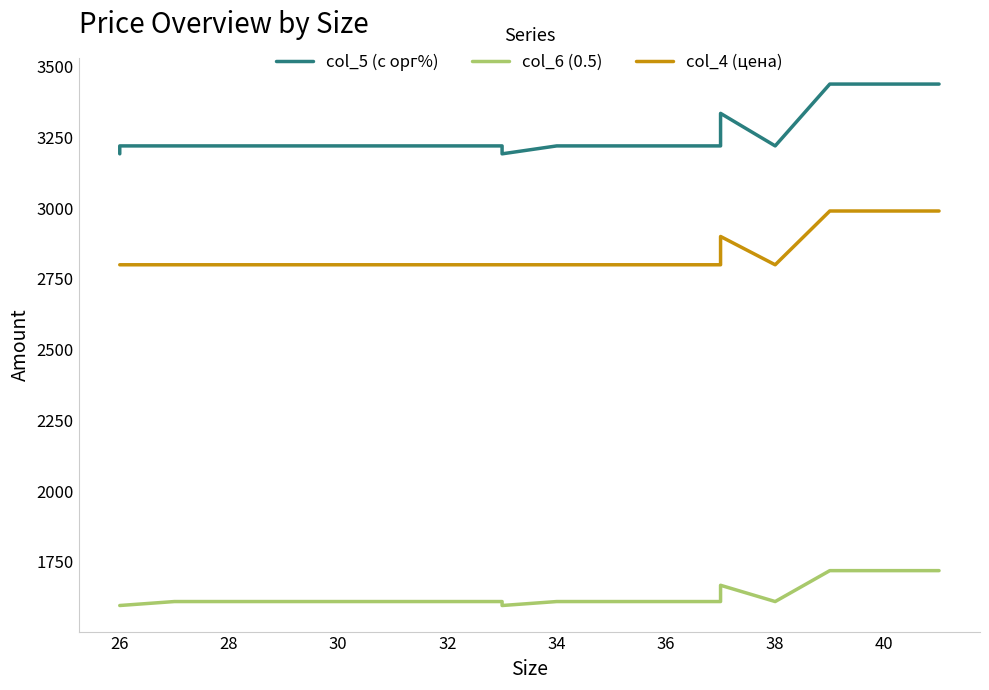

Count the number of categories in the chart.

17